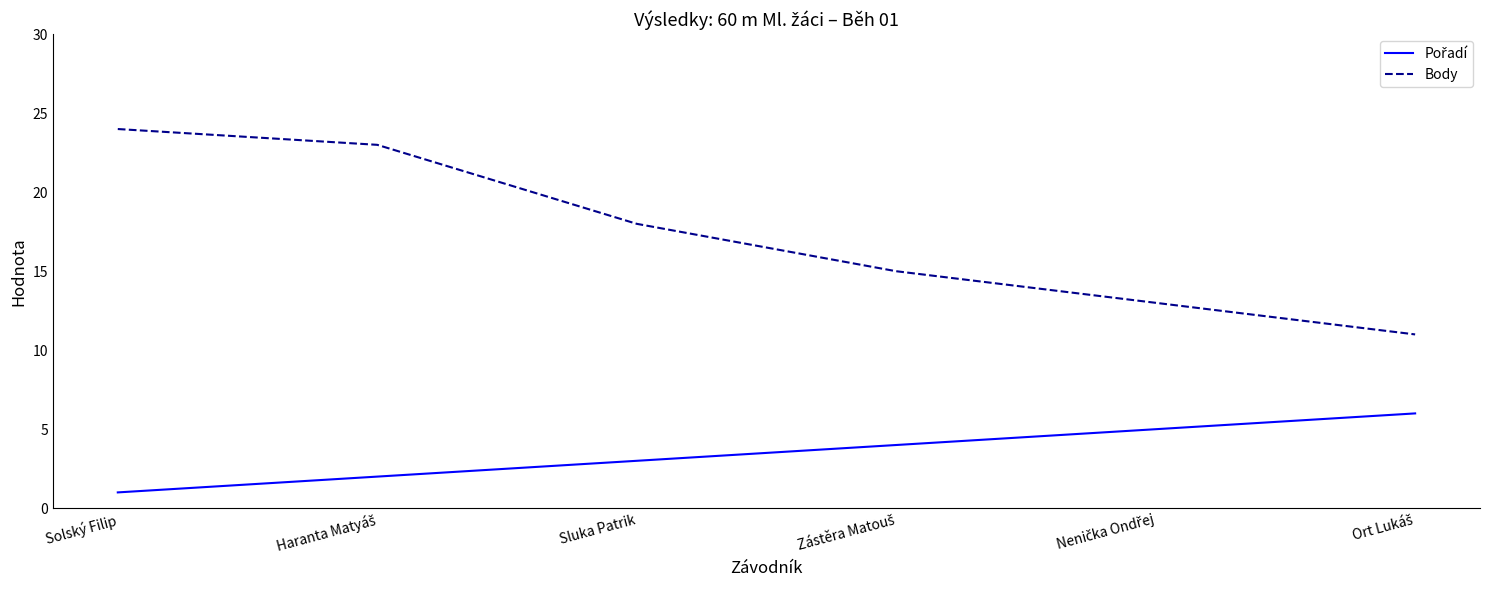

How many distinct data groups are displayed?

2